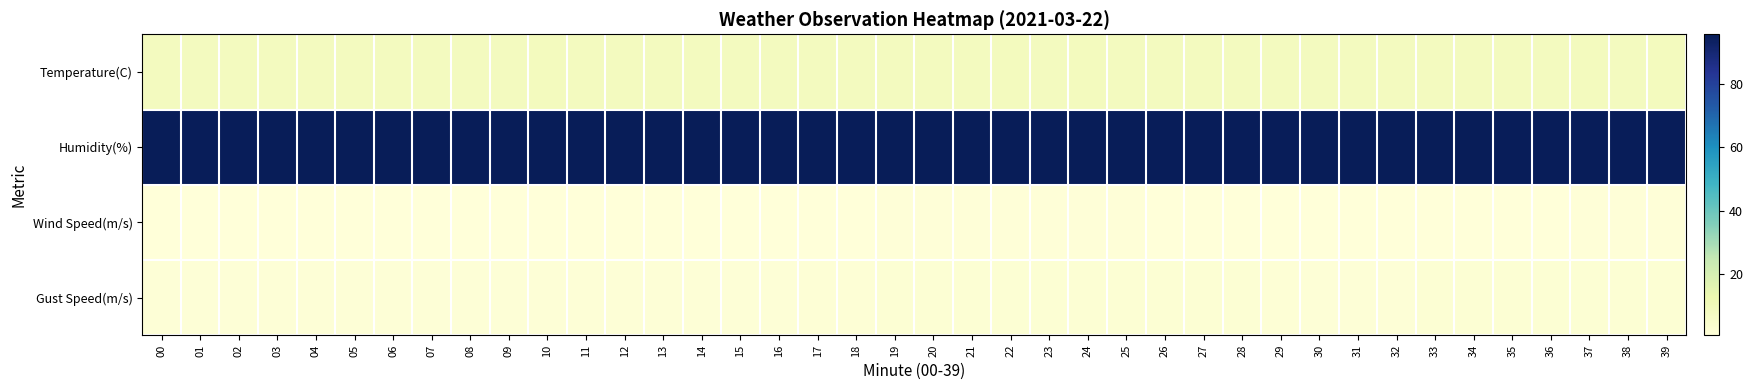

Which label corresponds to the largest value in the chart?

10